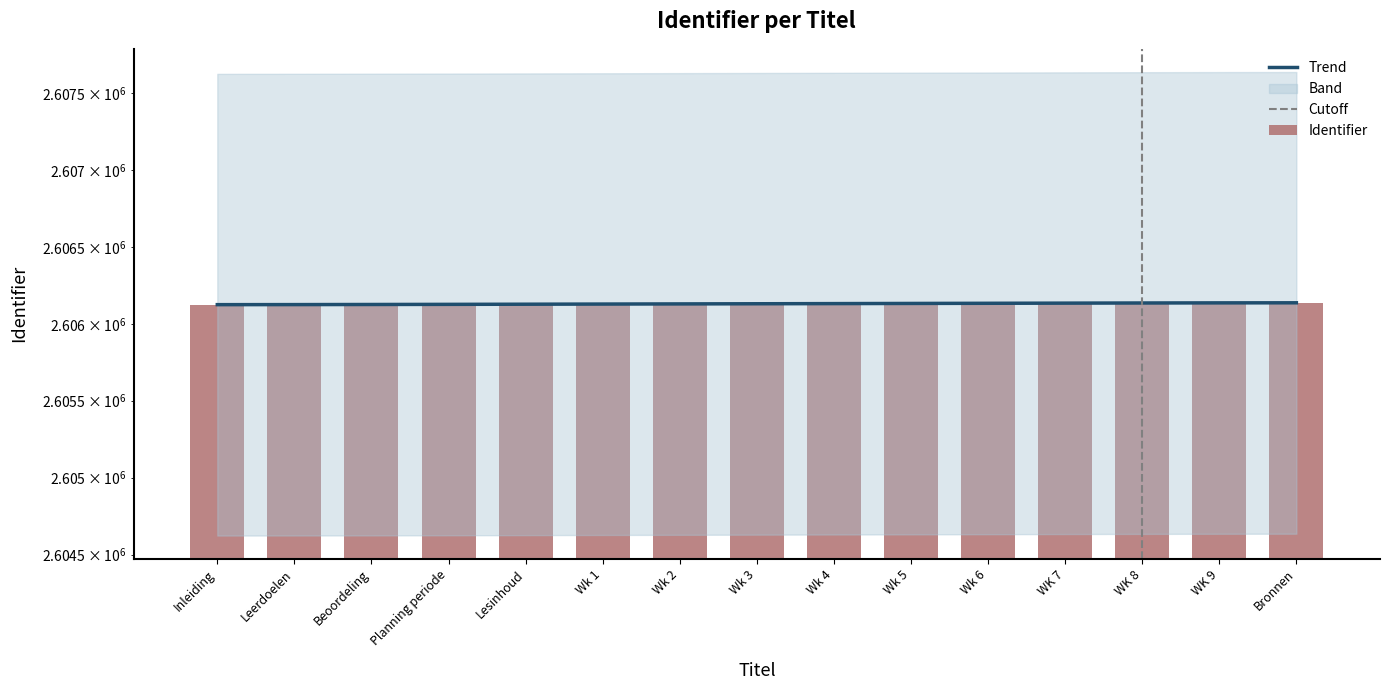

What position from the right is Bronnen?

1